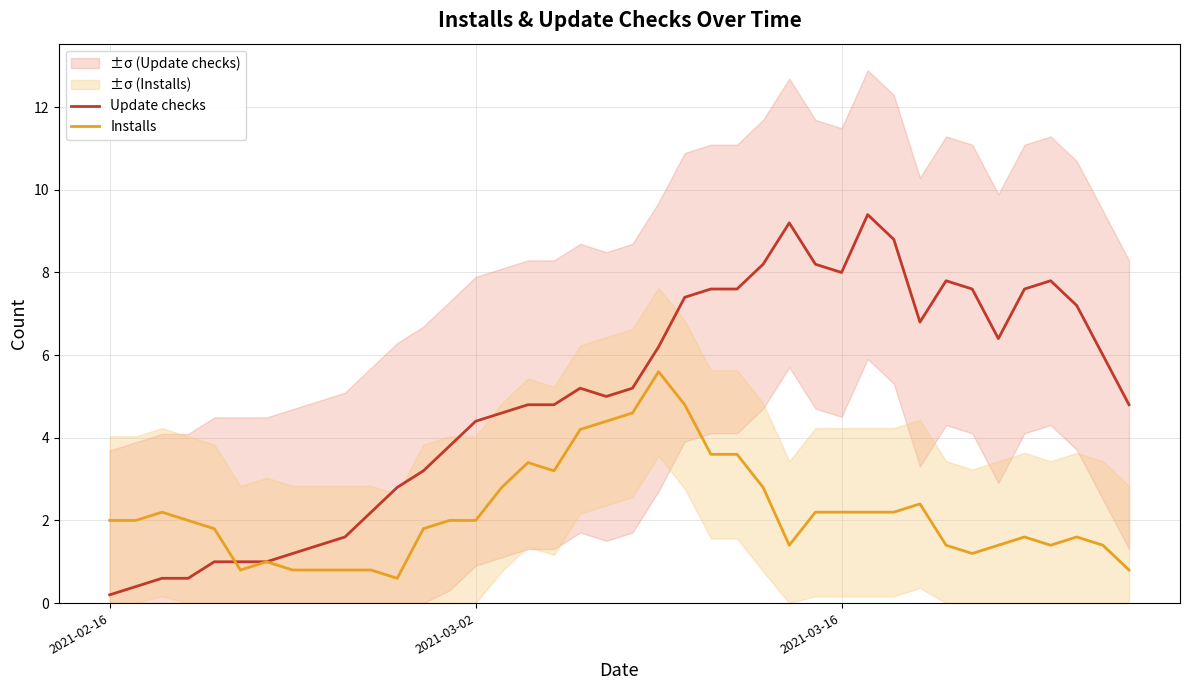

In Update checks, how many points are lower than both neighbors (excluding endpoints)?

4